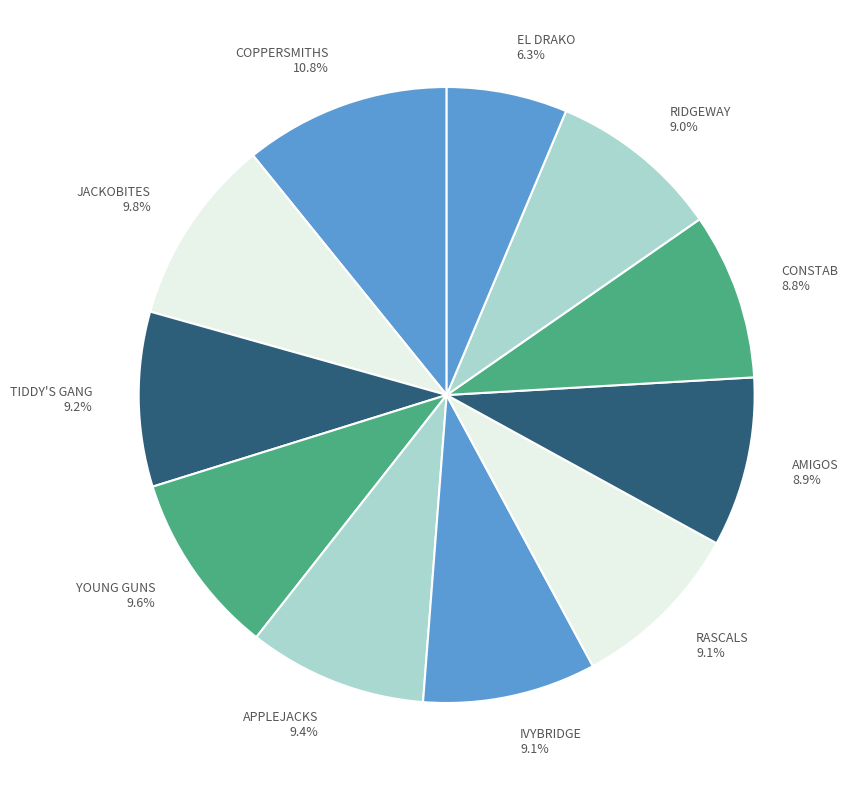

To the nearest percent, what is the average slice percentage?

9%